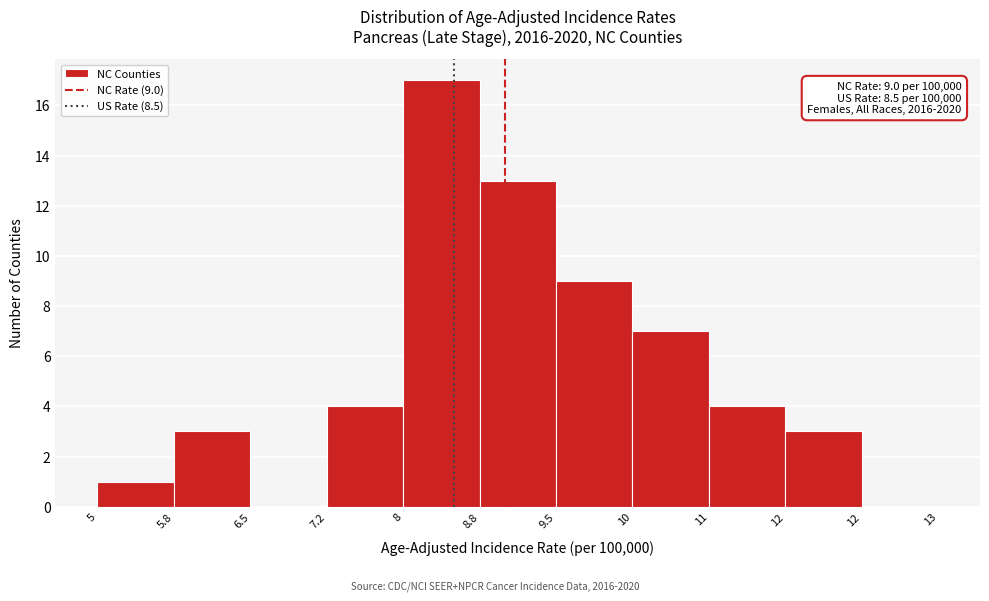

Are the bars horizontal?

No